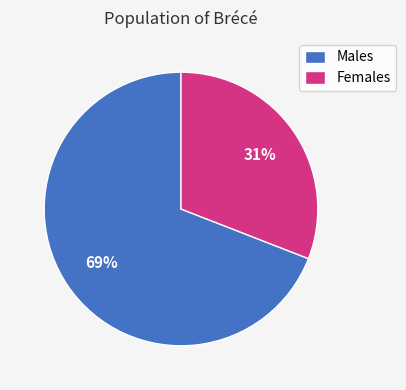

Is it true that Females is 31% of the pie?

True